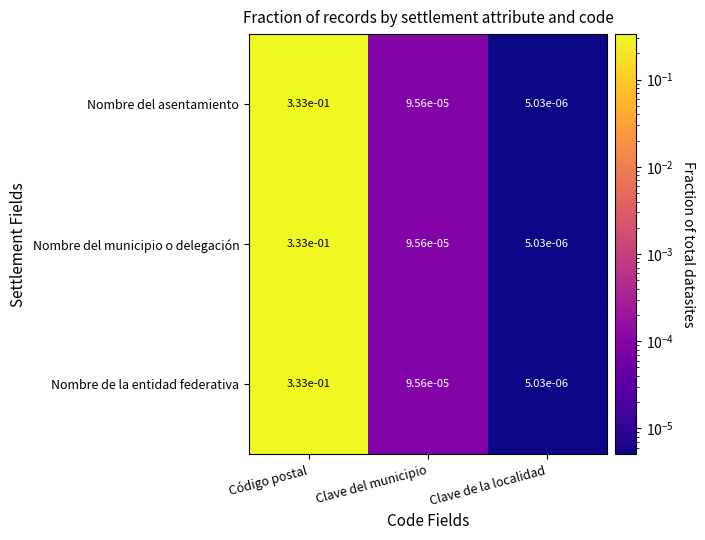

How many data points does each series have?

3